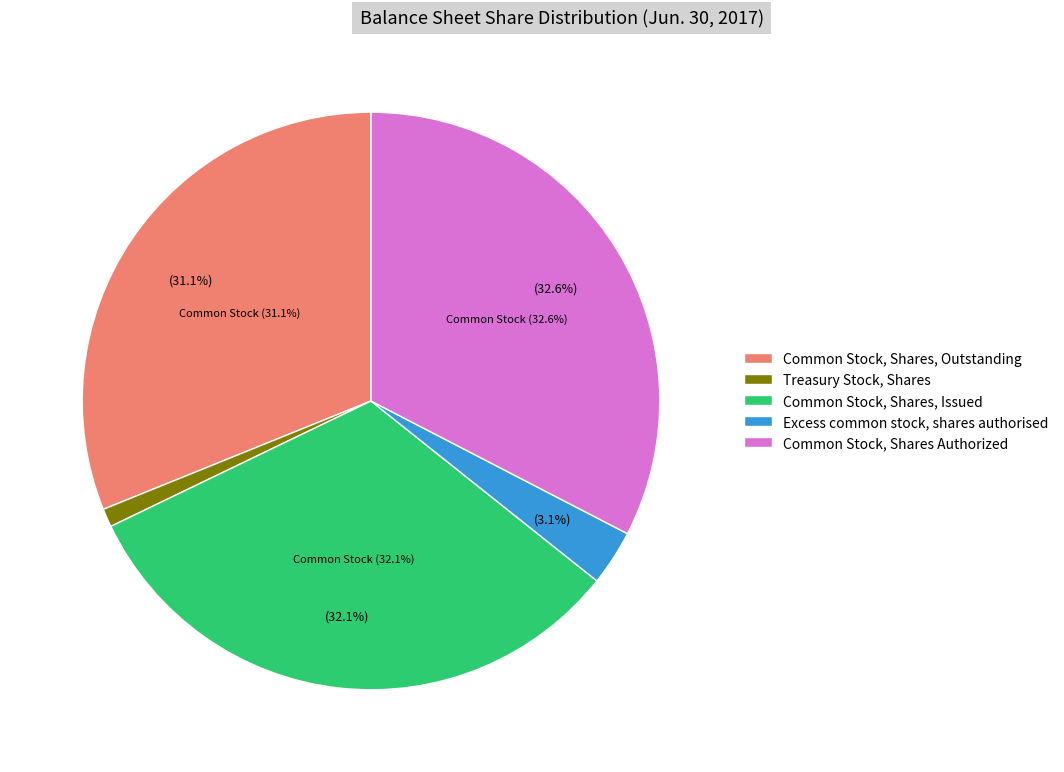

What is the change in value from Treasury Stock, Shares to Common Stock, Shares Authorized?

+1016899